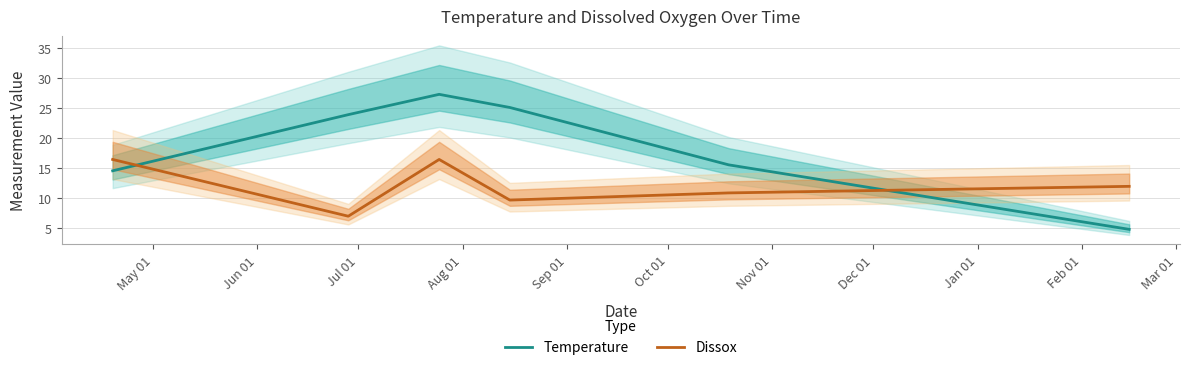

How many lines are shown in the chart?

2